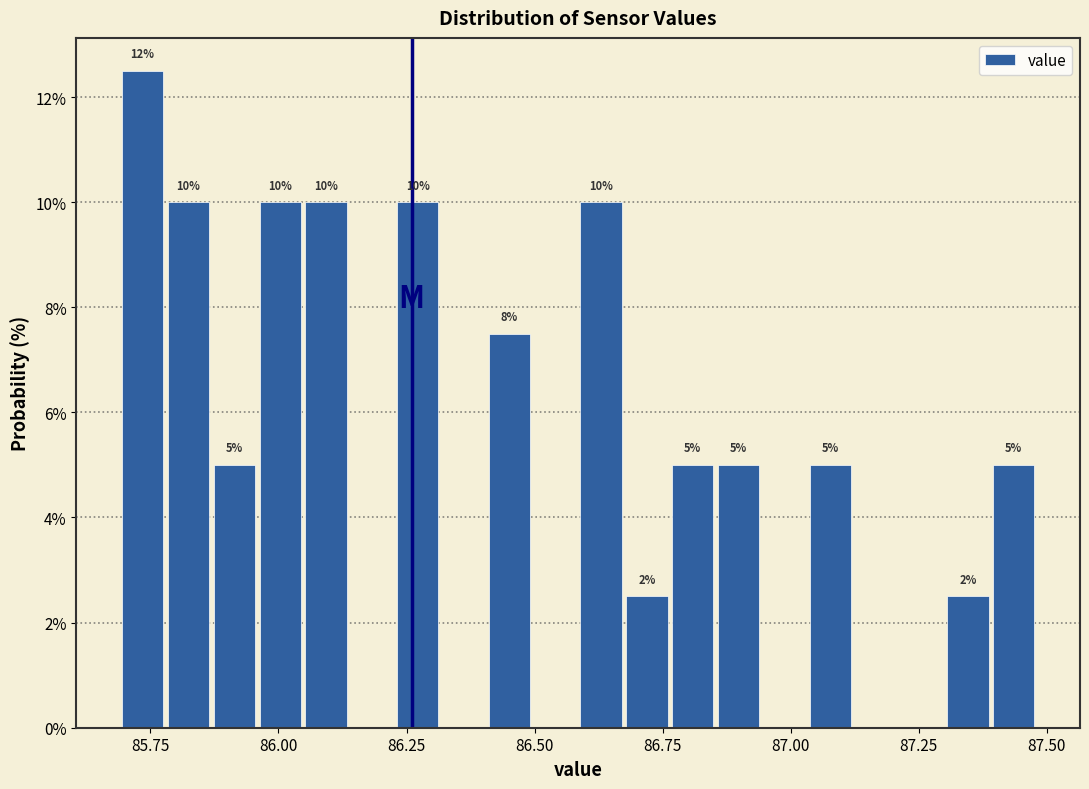

Read against the x-axis, roughly where is the centre of the tallest bar?

85.75